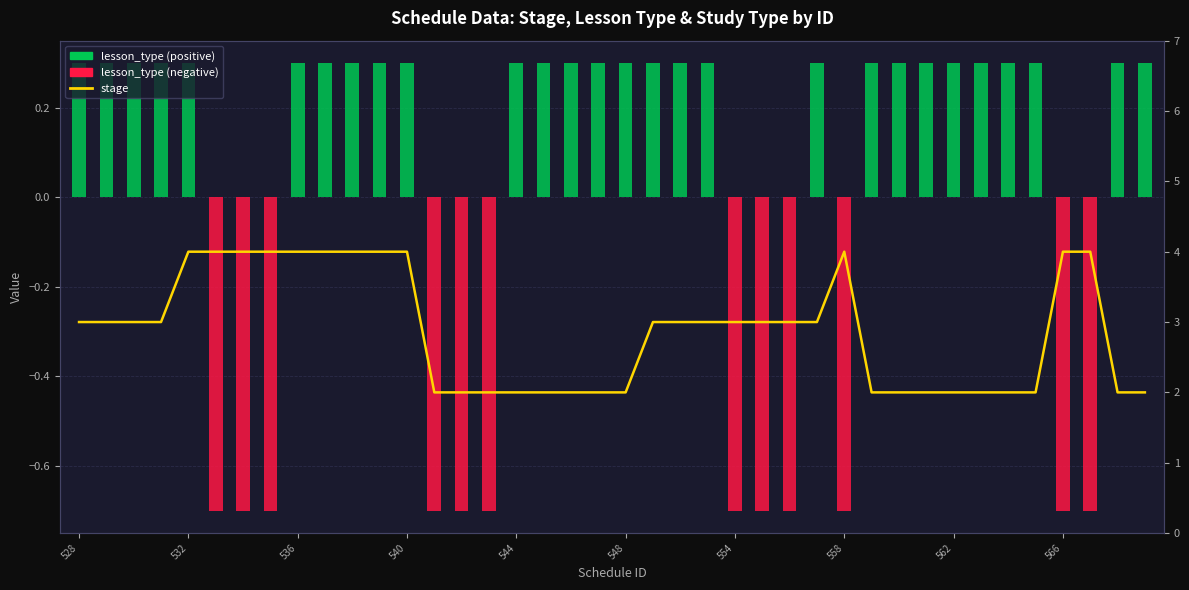

Which category has the highest value in the lesson_type (positive) series?

528